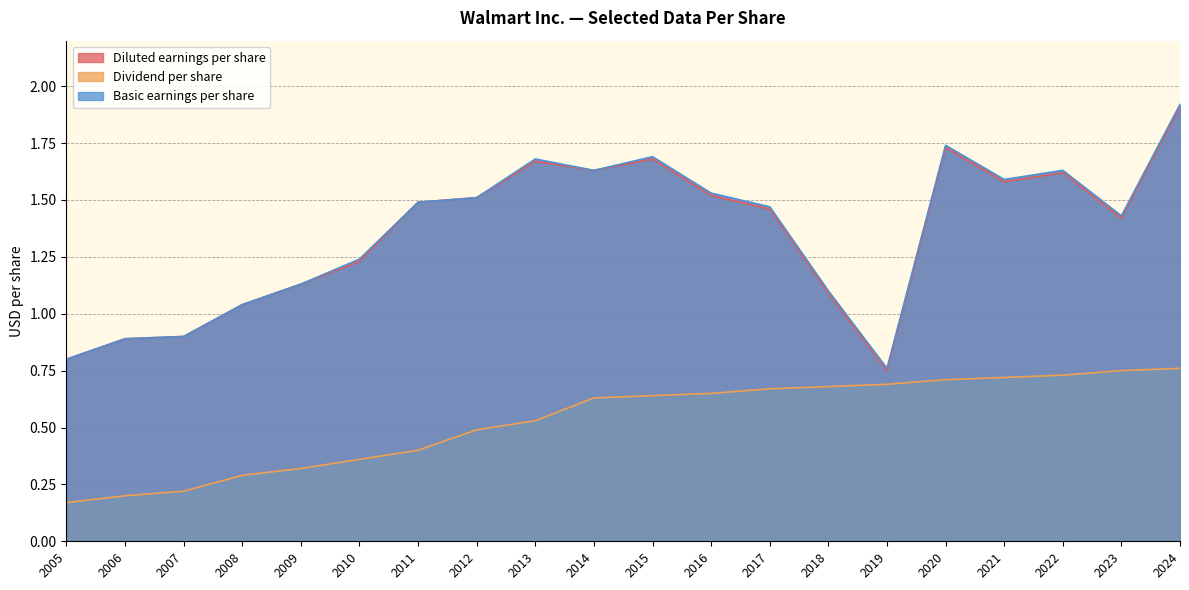

How many data points in Basic earnings per share are above 1?

16